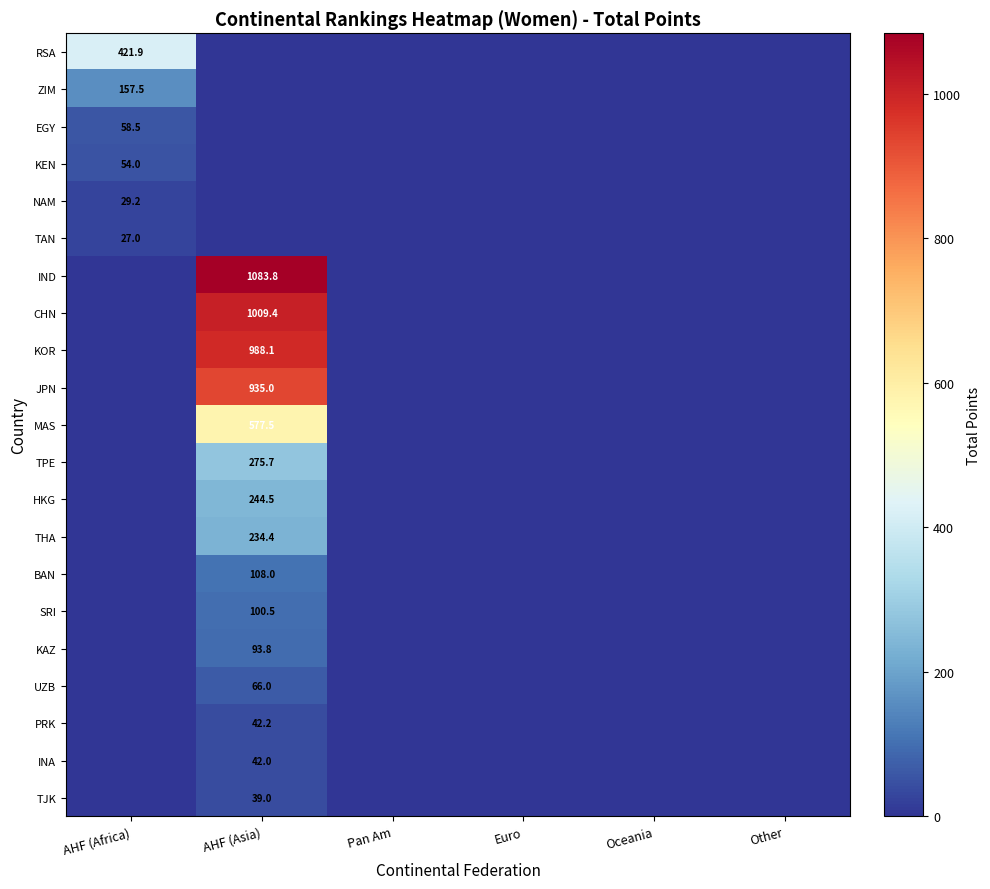

True or false: UZB has a value of 25.2 at AHF (Asia).

False